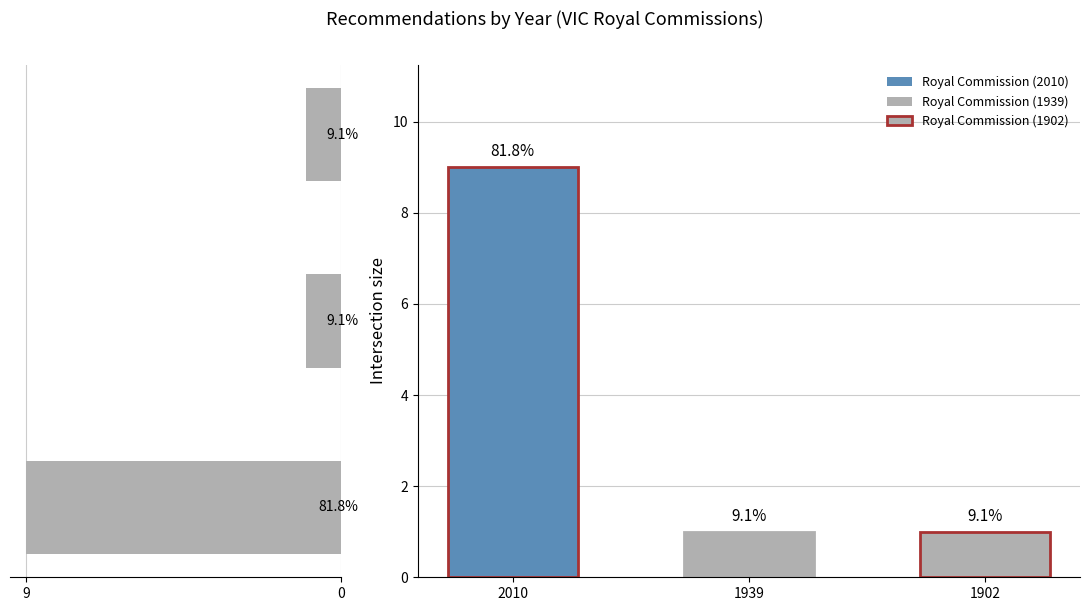

Which series changed the most between 0 and 2?

Set size